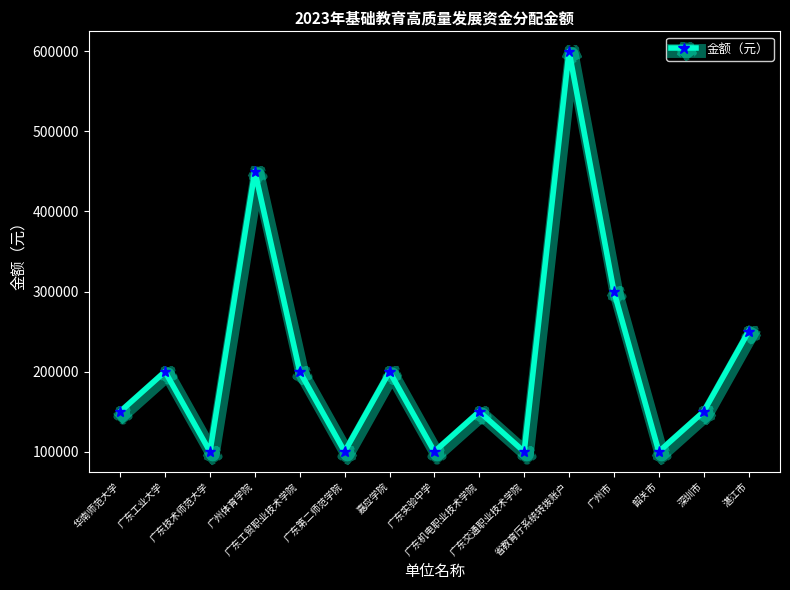

Where is the first local minimum?

广东技术师范大学